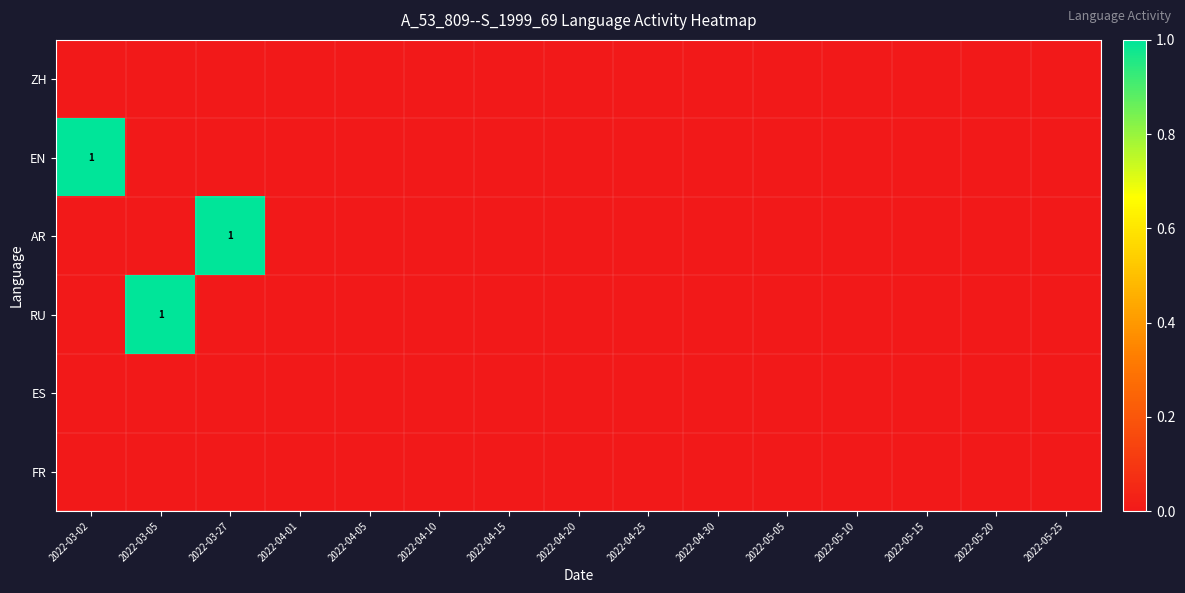

Where is ZH nearest to the value 0?

2022-03-02